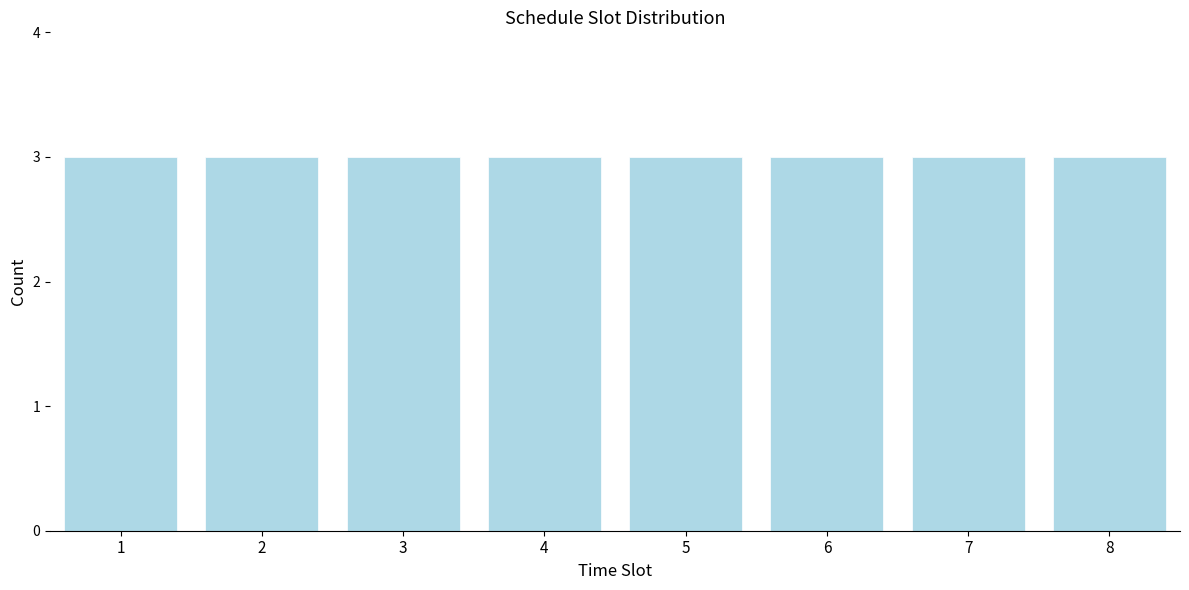

Reading left to right, list every bar in this chart as the range it spans on the x-axis followed by its height. The values are not printed on the chart, so give them approximately, as read against the axis.

0.5 to 1.5: 3
1.5 to 2.5: 3
2.5 to 3.5: 3
3.5 to 4.5: 3
4.5 to 5.5: 3
5.5 to 6.5: 3
6.5 to 7.5: 3
7.5 to 8.5: 3